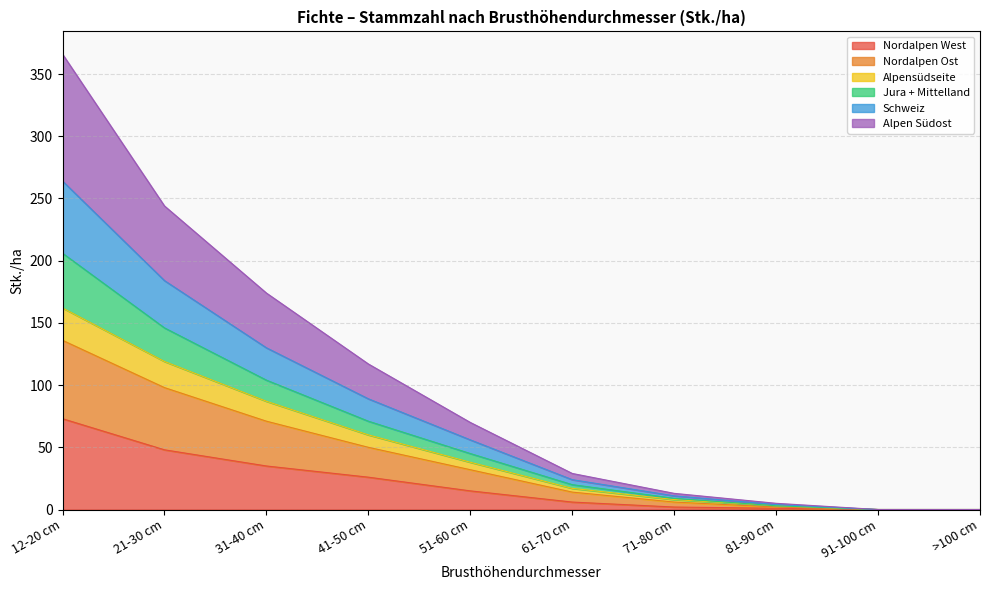

Is it true that Nordalpen West equals 0 at >100 cm?

True